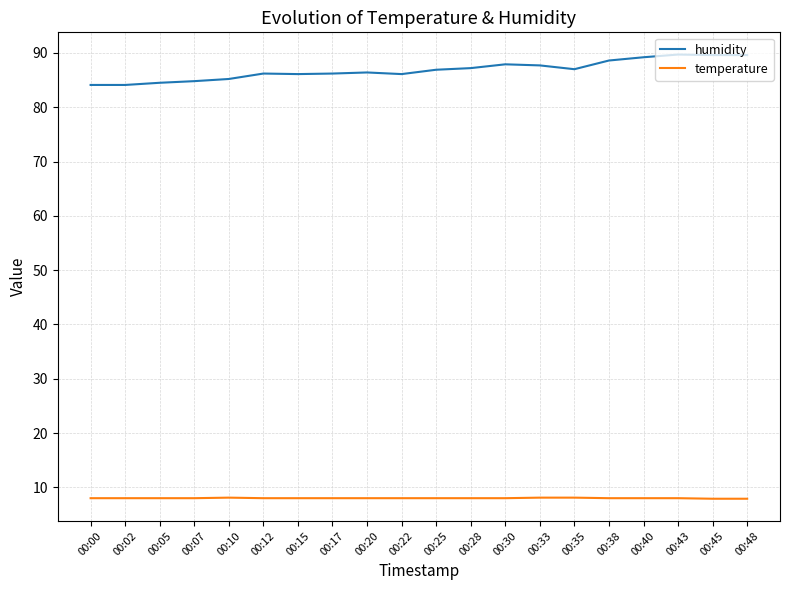

Does the chart have visible grid lines?

Yes